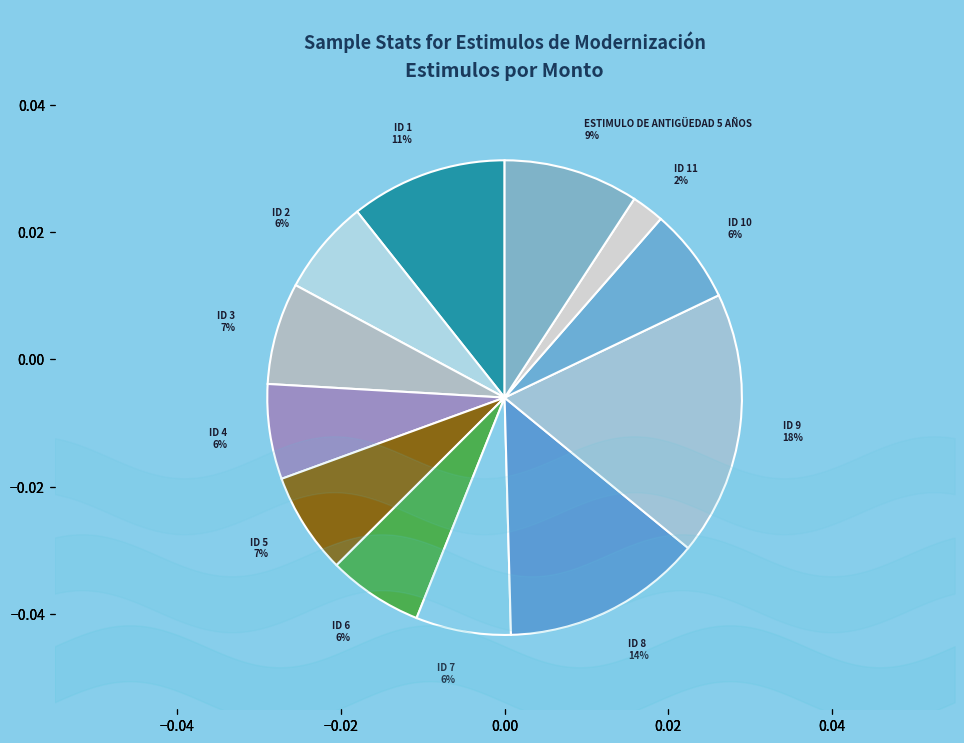

Rank the categories by value from highest to lowest.

ID 9, ID 8, ID 1, ESTIMULO DE ANTIGÜEDAD 5 AÑOS, ID 3, ID 5, ID 2, ID 4, ID 6, ID 7, ID 10, ID 11